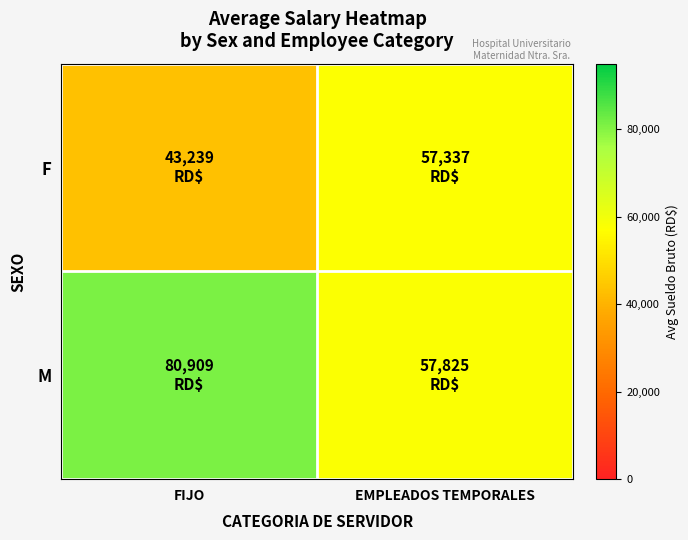

Reading left to right, what are all the values shown in this chart?

F: FIJO=43239.4	EMPLEADOS TEMPORALES=57337.3
M: FIJO=80909.0	EMPLEADOS TEMPORALES=57825.2